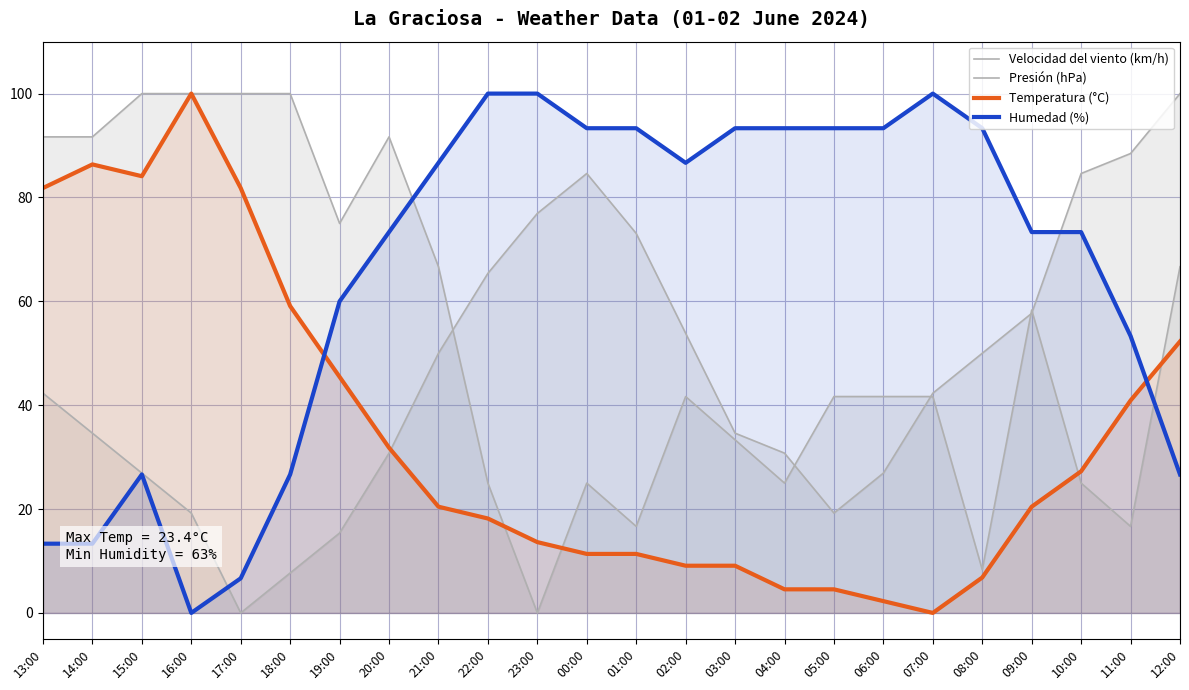

Which series has the largest total across all categories?

Humedad (%)